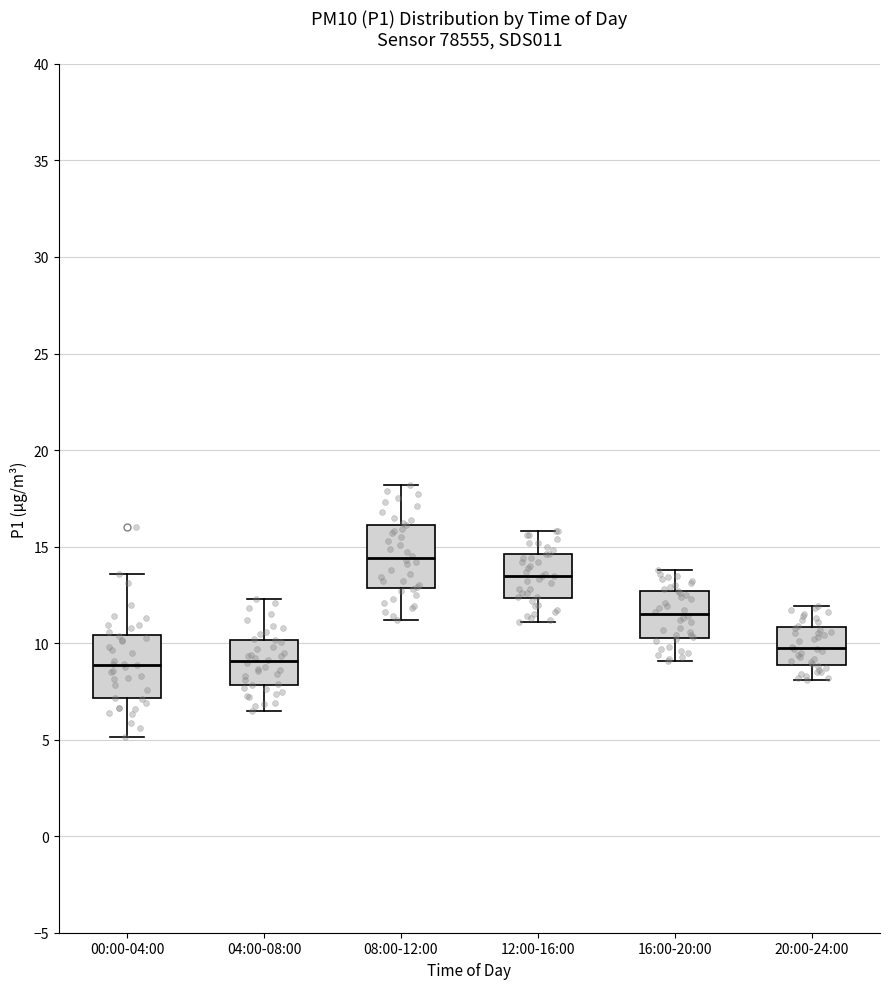

Reading left to right, transcribe this box plot: for each box, give where its median line is, the range the box spans, and where its two whiskers end, as read against the y-axis. The values are not printed on the chart, so give them approximately, as read against the axis.

00:00-04:00: median 9.0, box 7.0 to 10.5, whiskers 5.0 to 13.5
04:00-08:00: median 9.0, box 8.0 to 10.0, whiskers 6.5 to 12.5
08:00-12:00: median 14.5, box 13.0 to 16.0, whiskers 11.0 to 18.0
12:00-16:00: median 13.5, box 12.5 to 14.5, whiskers 11.0 to 16.0
16:00-20:00: median 11.5, box 10.5 to 12.5, whiskers 9.0 to 14.0
20:00-24:00: median 10.0, box 9.0 to 11.0, whiskers 8.0 to 12.0